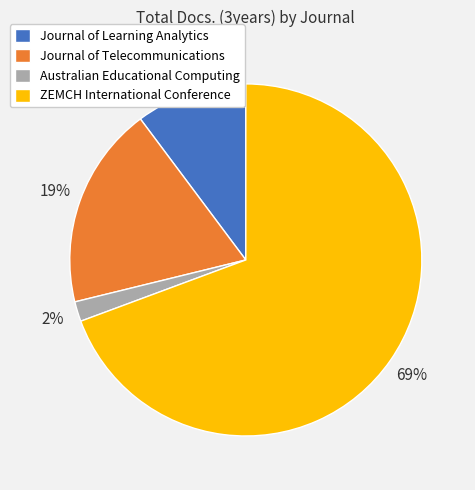

Which slice represents more than half of the pie?

ZEMCH International Conference